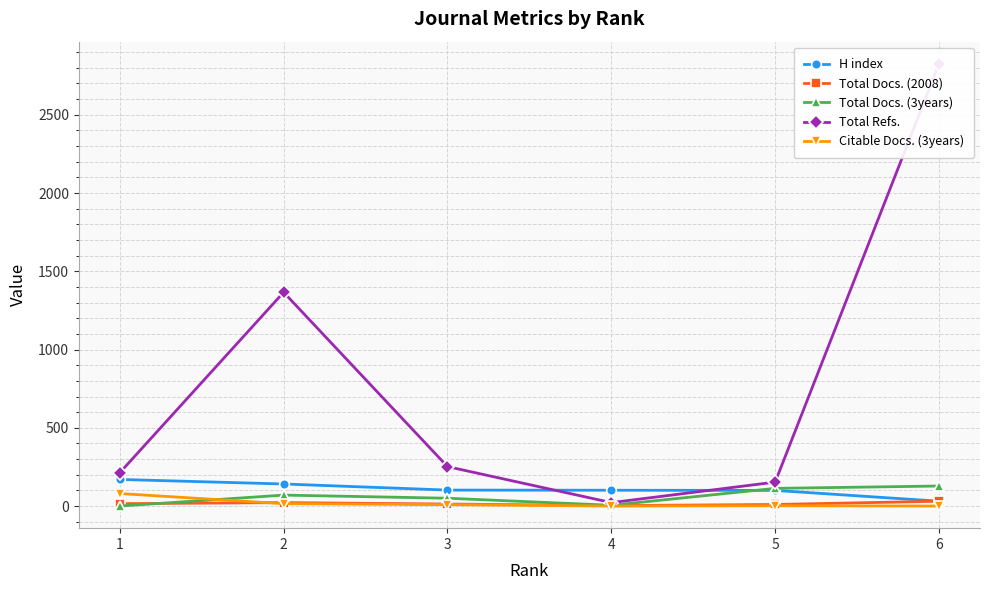

Which series has the largest total across all categories?

Total Refs.